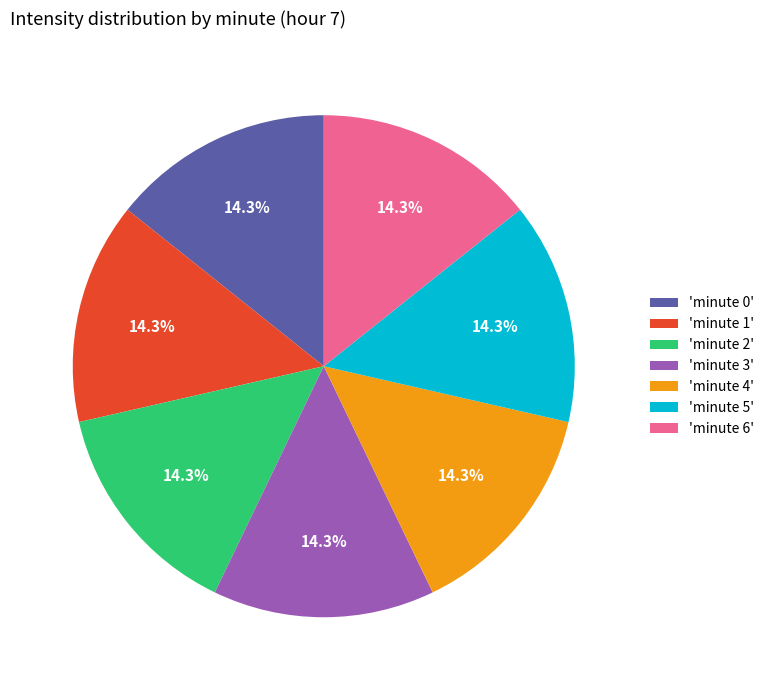

What percentage do 'minute 6' and 'minute 3' together represent?

28.6%